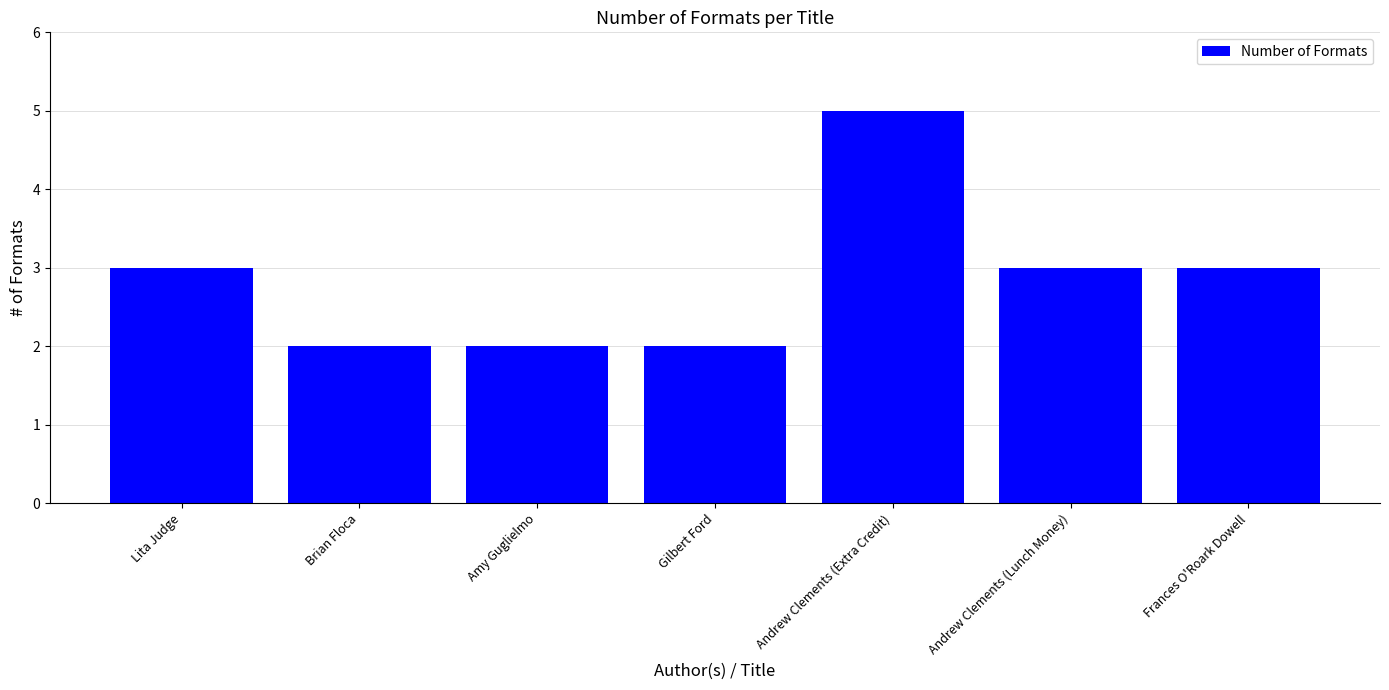

What is the label of the 6th bar from the left?

Andrew Clements (Lunch Money)